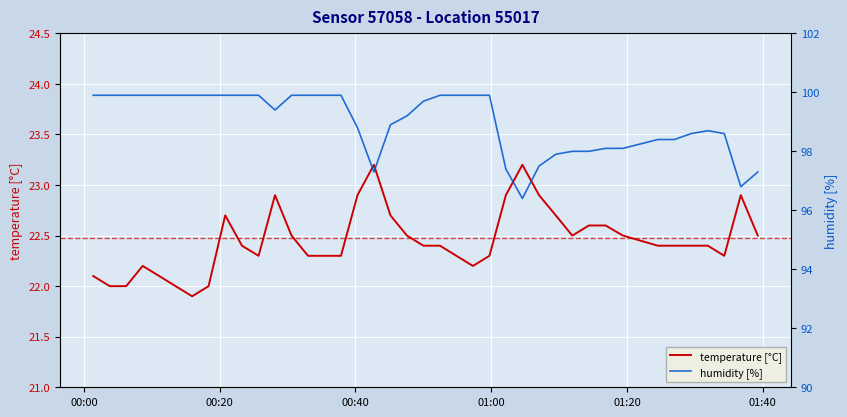

What is the minimum value for temperature [°C]?

21.9